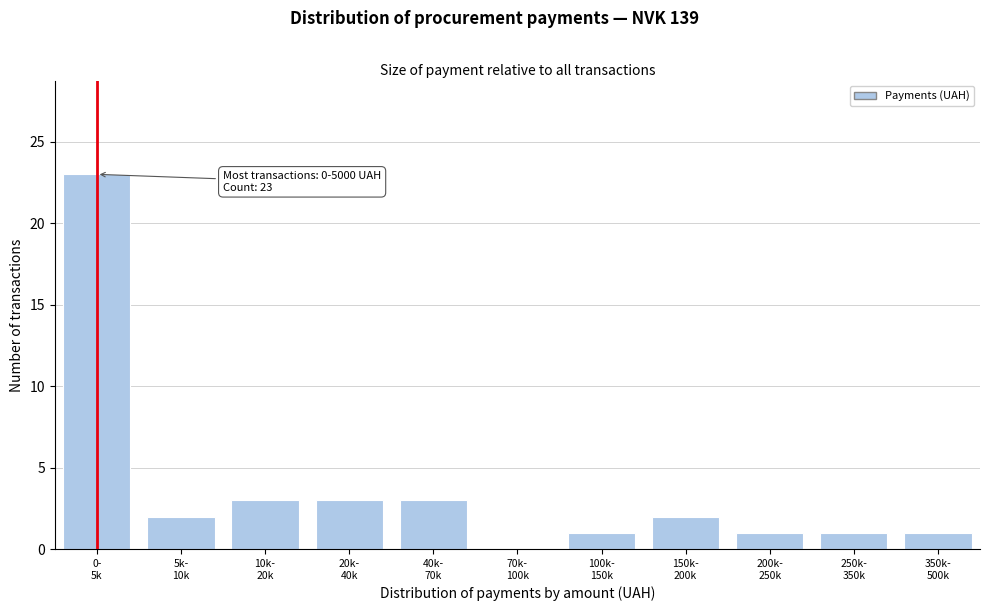

What is the maximum value shown in the chart?

23